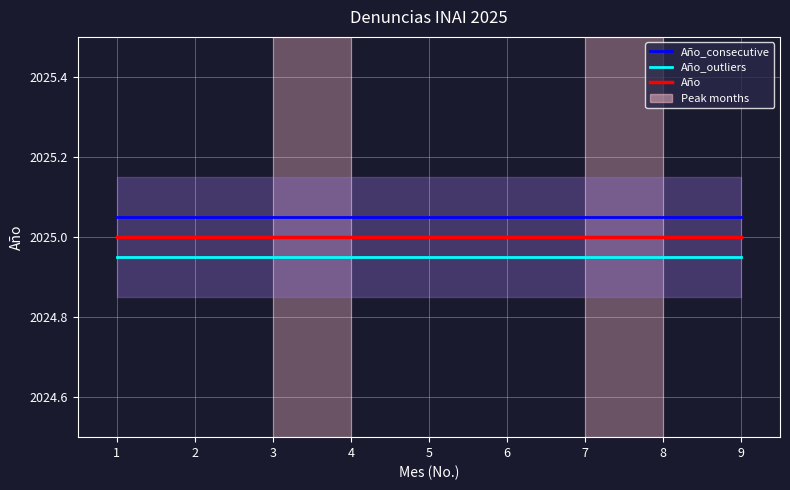

True or false: Año_consecutive and Año cross at least once.

False